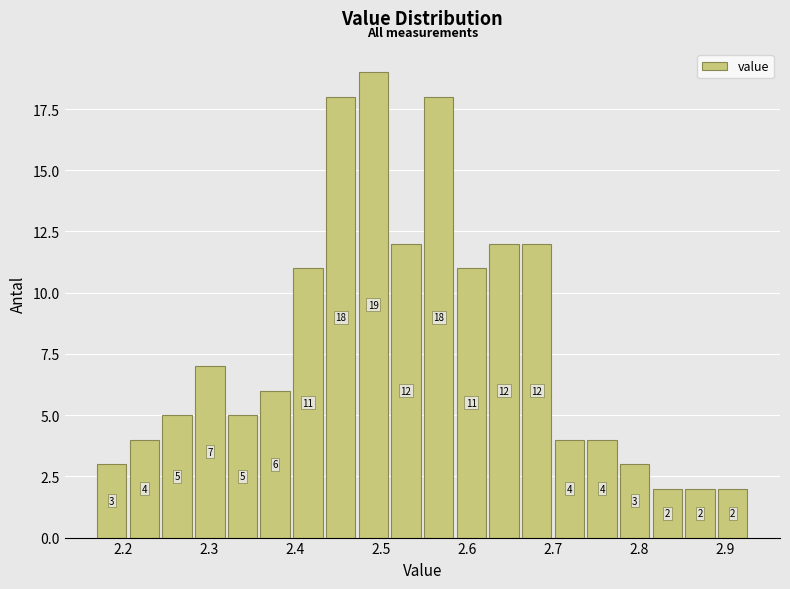

Read against the x-axis, roughly where is the centre of the tallest bar?

2.49